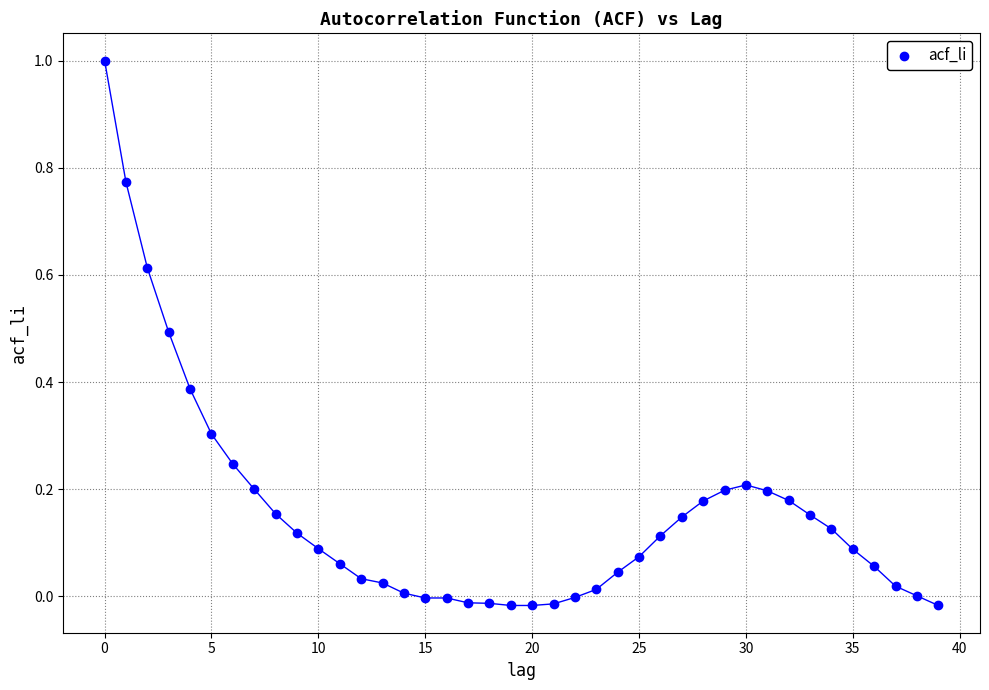

What is the range of Y values (max minus min)?

1.0